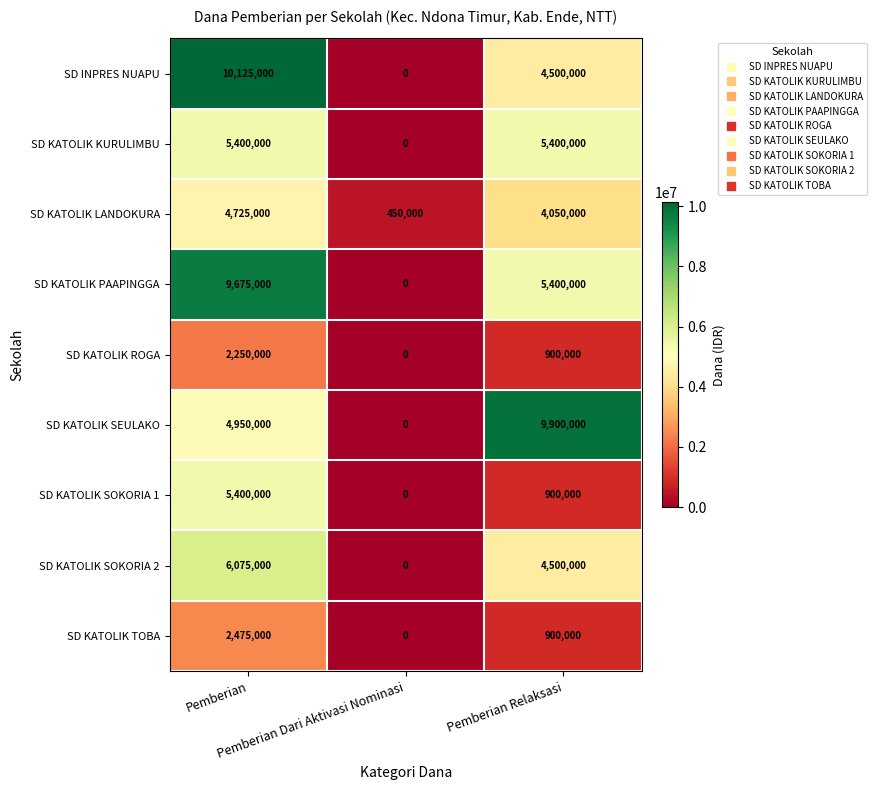

What is the sum of all SD KATOLIK ROGA values?

3150000